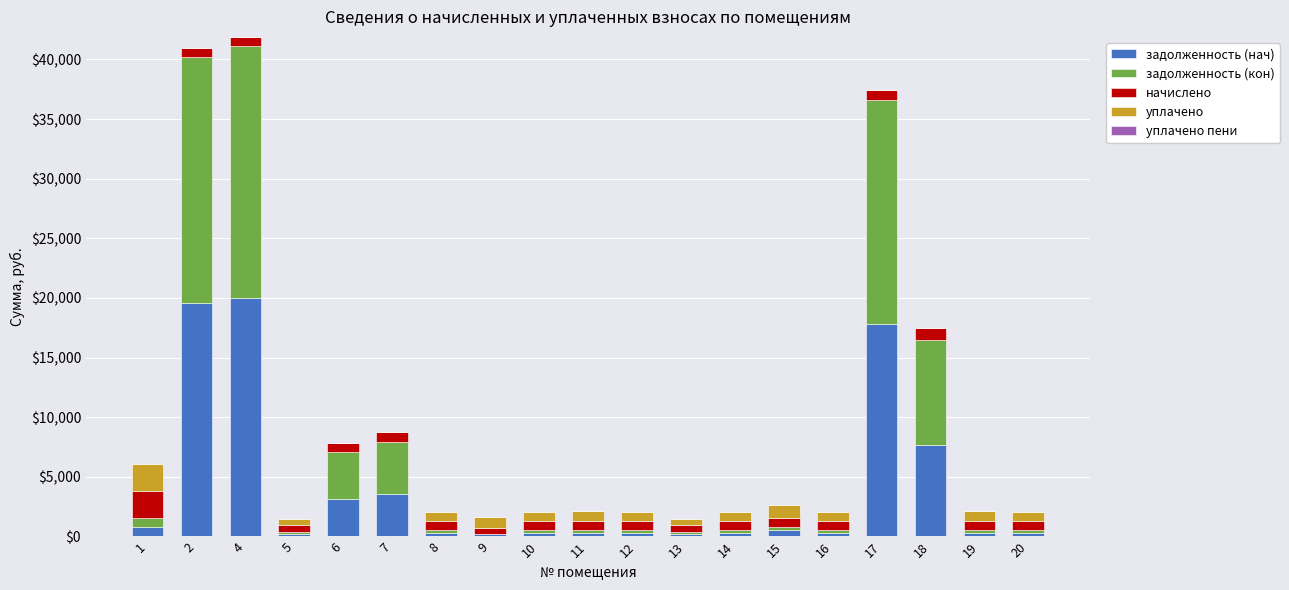

What is the highest value of the задолженность (нач) series?

20028.4